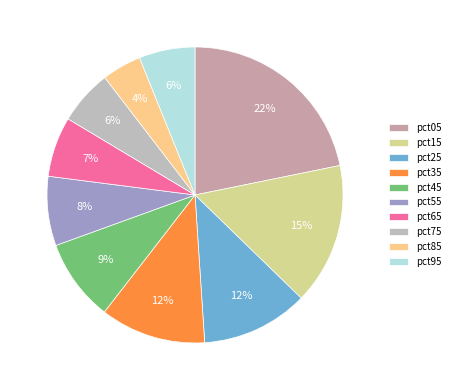

To the nearest percent, what is the average slice percentage?

10%